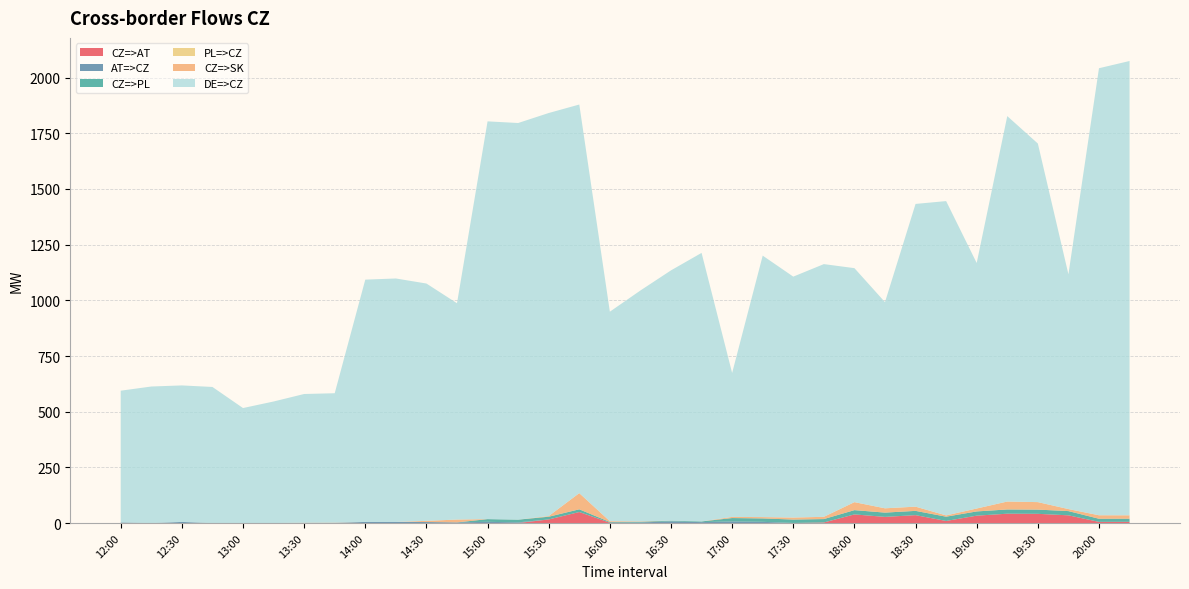

Reading left to right, extract all data points from this chart.

CZ=>AT: 0.0	0.0	0.0	0.0	0.0	0.0	0.0	0.0	0.0	0.0	0.0	0.0	0.0	0.0	16.1	49.4	1.5	0.0	0.0	0.0	0.0	0.0	0.0	2.5	38.7	27.6	35.4	9.3	33.1	41.9	41.3	34.6	5.2	5.5
AT=>CZ: 2.7	0.0	4.9	0.0	0.0	0.0	0.7	0.9	4.9	5.1	4.5	2.7	5.4	3.0	0.0	0.0	0.0	2.5	7.4	4.0	7.1	5.4	0.3	0.0	0.0	0.0	0.0	0.0	0.0	0.0	0.0	0.0	0.0	0.0
CZ=>PL: 0.0	0.0	0.0	0.0	0.0	0.0	0.0	0.0	0.0	0.0	0.0	0.0	12.2	12.2	12.2	12.2	3.2	3.2	3.2	3.2	15.3	15.3	15.3	15.3	19.2	19.2	19.2	19.2	19.0	19.0	19.0	19.0	14.0	14.0
PL=>CZ: 0.0	0.0	0.0	0.0	0.0	0.0	0.0	0.0	0.0	0.0	0.0	0.0	0.0	0.0	0.0	0.0	0.0	0.0	0.0	0.0	0.0	0.0	0.0	0.0	0.0	0.0	0.0	0.0	0.0	0.0	0.0	0.0	0.0	0.0
CZ=>SK: 0.0	0.0	0.0	0.0	0.0	0.0	0.7	0.9	0.0	0.0	5.2	12.9	0.0	0.0	3.0	72.6	3.5	1.8	0.0	0.0	5.1	5.9	9.0	10.1	35.9	19.3	18.9	5.7	13.1	35.6	33.6	9.1	15.7	15.2
DE=>CZ: 591.5	613.0	613.0	611.0	516.3	545.7	578.0	581.0	1088.0	1093.0	1065.7	971.3	1786.0	1781.0	1809.8	1745.0	940.7	1036.7	1123.9	1205.8	646.3	1174.1	1081.8	1134.7	1050.7	925.8	1359.4	1411.4	1102.4	1730.7	1610.2	1054.3	2007.3	2040.0